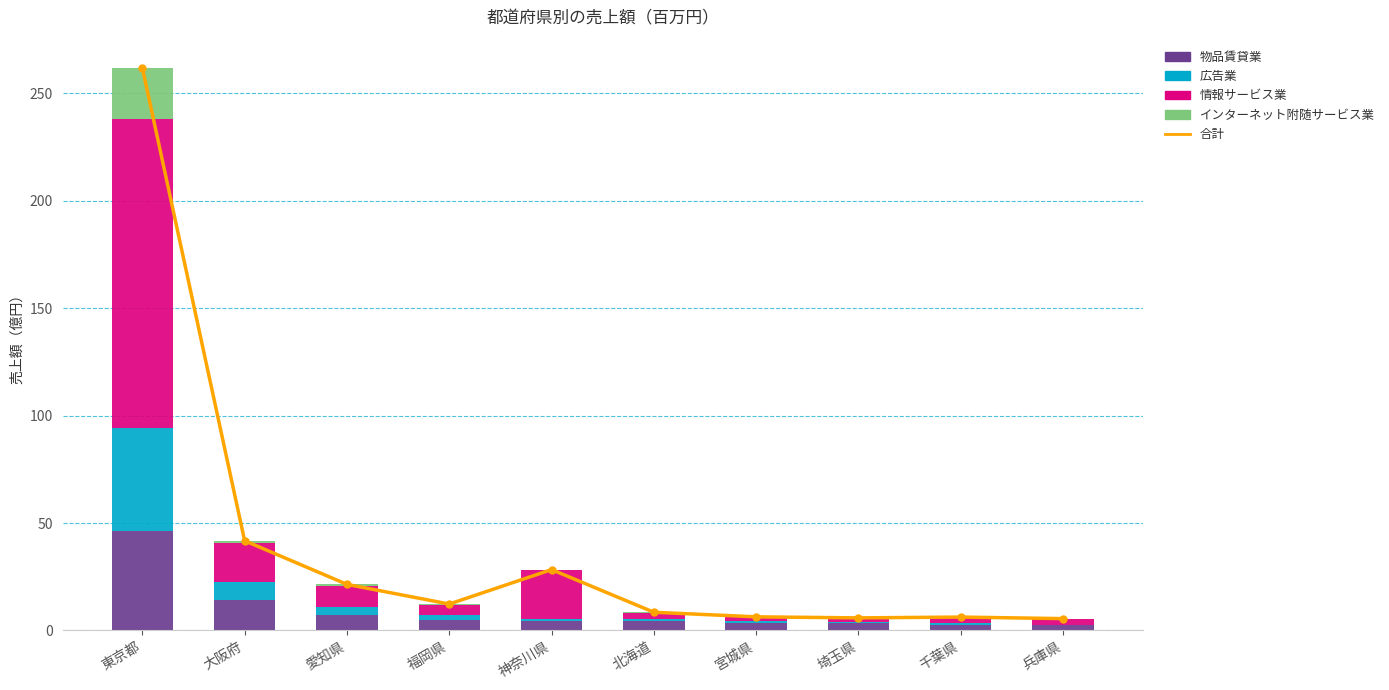

Count the number of categories in the chart.

10